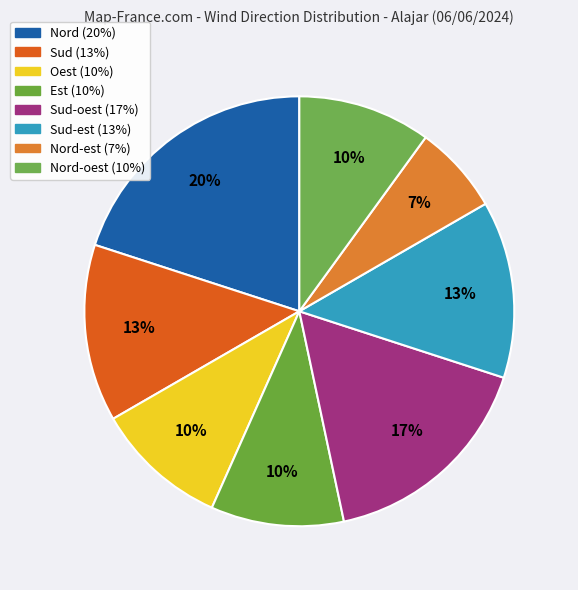

Count the number of slices in the pie.

8